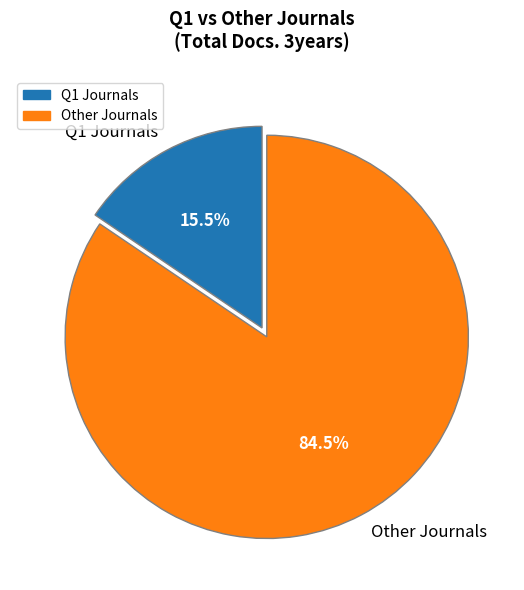

Combined, do Q1 Journals and Other Journals account for over 50%?

Yes